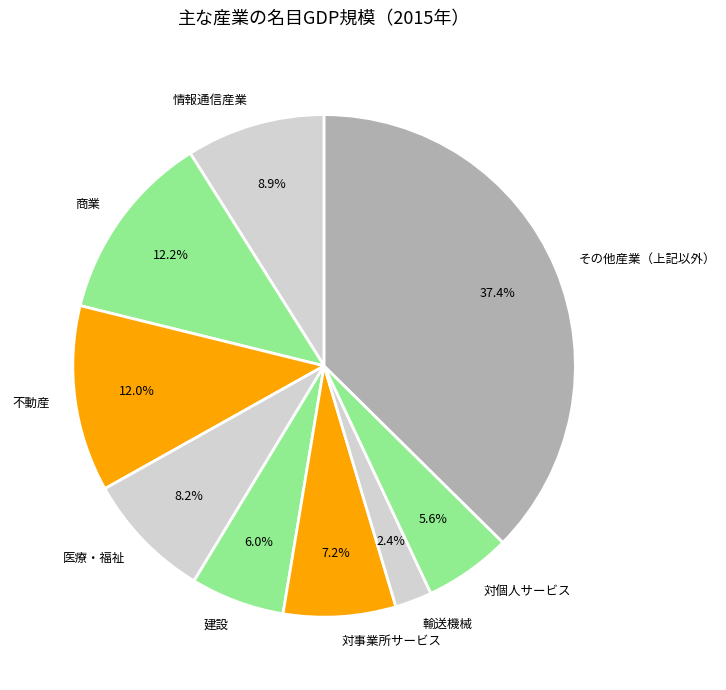

Is there any slice that represents more than half of the pie?

No